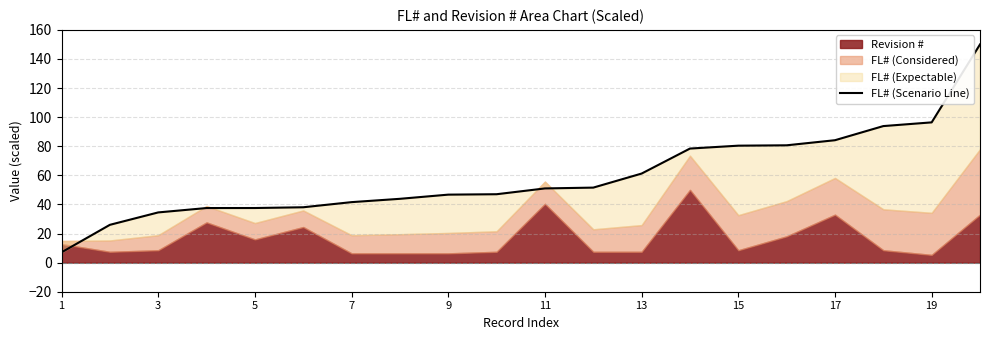

What is the difference between the maximum and minimum values?

142.9